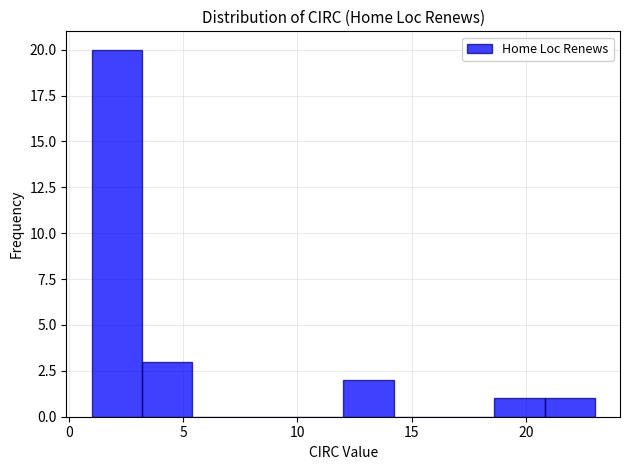

Reading left to right, transcribe this chart: for each bar, give the range it covers on the x-axis and its height. Neither the bar edges nor the heights are printed on the chart, so give them approximately, as read against the axes.

1.0 to 3.2: 20
3.2 to 5.4: 3
5.4 to 7.6: 0
7.6 to 9.8: 0
9.8 to 12.0: 0
12.0 to 14.2: 2
14.2 to 16.4: 0
16.4 to 18.6: 0
18.6 to 20.8: 1
20.8 to 23.0: 1